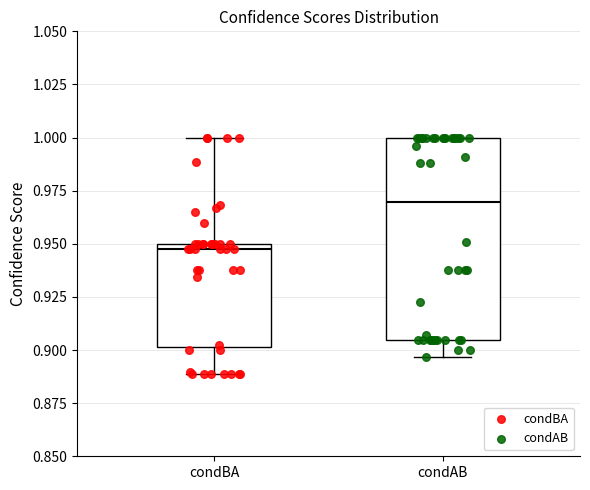

Reading left to right, transcribe this box plot: for each box, give where its median line is, the range the box spans, and where its two whiskers end, as read against the y-axis. The values are not printed on the chart, so give them approximately, as read against the axis.

condBA: median 0.945, box 0.900 to 0.950, whiskers 0.890 to 1.000
condAB: median 0.970, box 0.905 to 1.000, whiskers 0.895 to 1.000